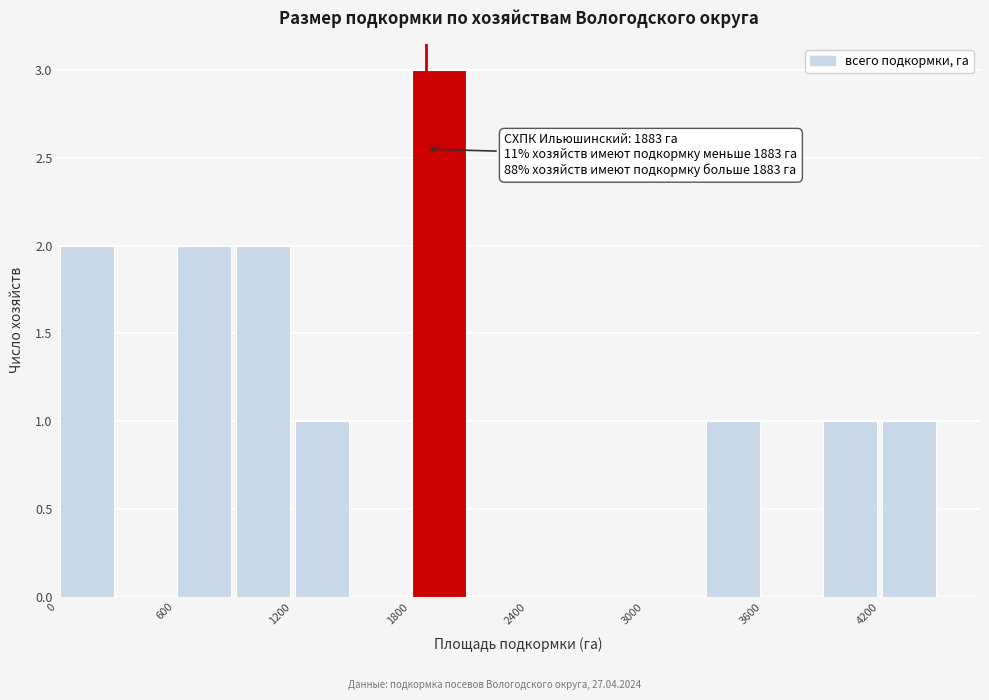

Around what value on the x-axis is the tallest bar? Give the approximate position of its centre, as read against the axis.

2000